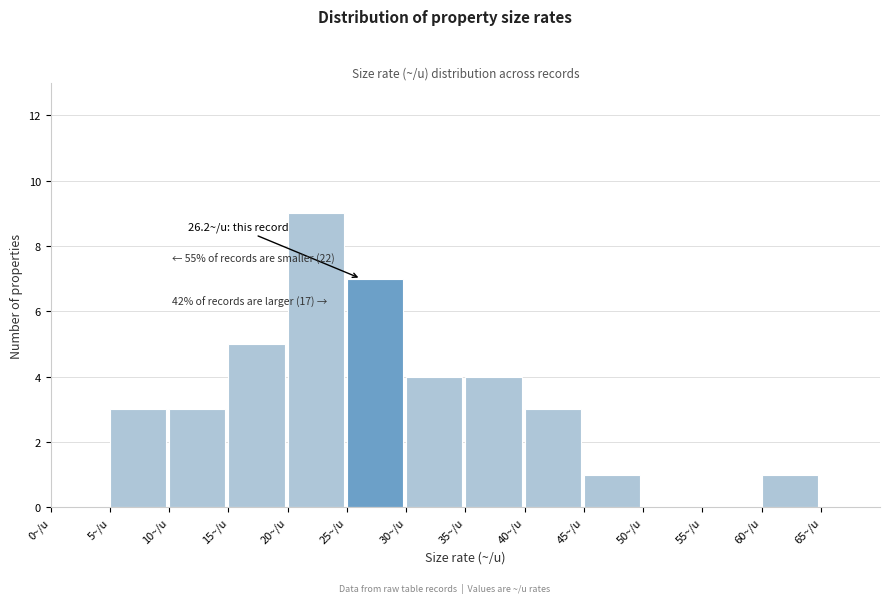

Which range on the x-axis has the tallest bar?

20 to 25